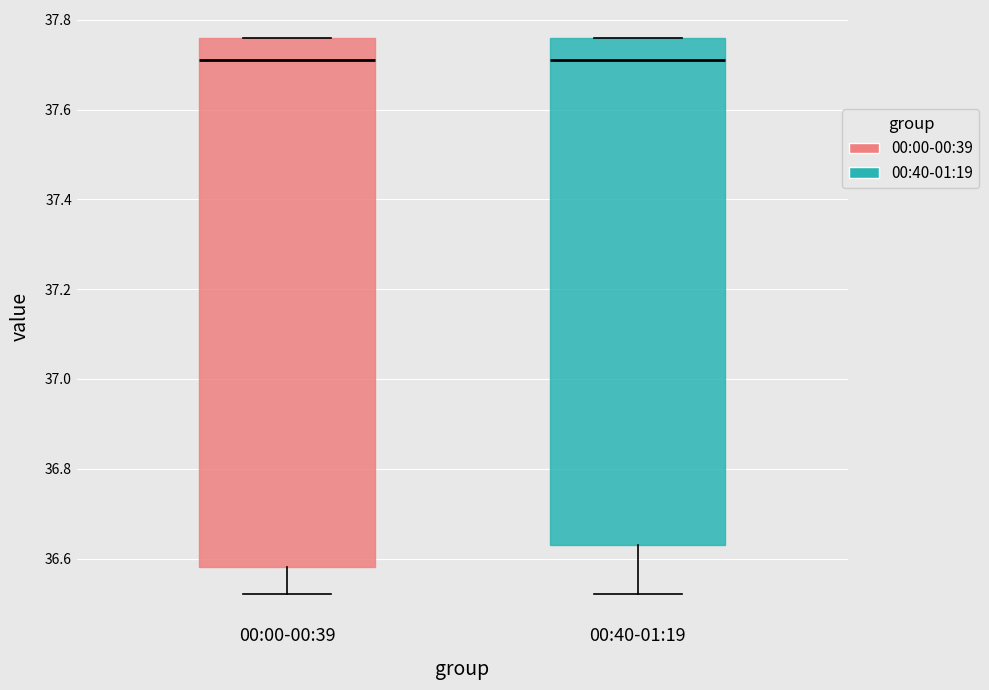

Reading left to right, transcribe this box plot: for each box, give where its median line is, the range the box spans, and where its two whiskers end, as read against the y-axis. The values are not printed on the chart, so give them approximately, as read against the axis.

00:00-00:39: median 37.72, box 36.58 to 37.76, whiskers 36.52 to 37.76
00:40-01:19: median 37.72, box 36.64 to 37.76, whiskers 36.52 to 37.76